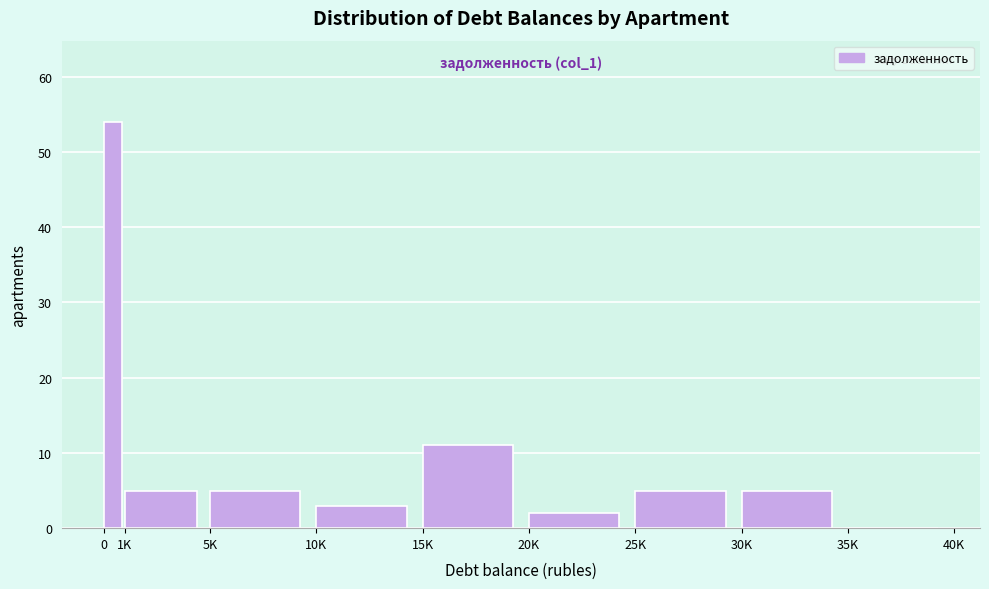

Reading right to left, extract all data points from this chart.

35K=0	30K=5	25K=5	20K=2	15K=11	10K=3	5K=5	1K=5	0=54